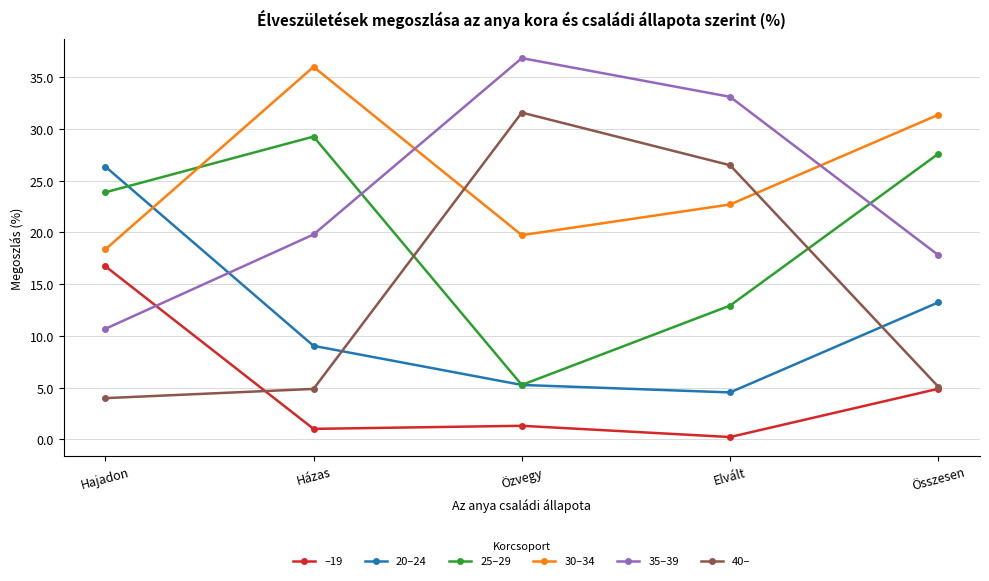

What position from the left is Elvált?

4